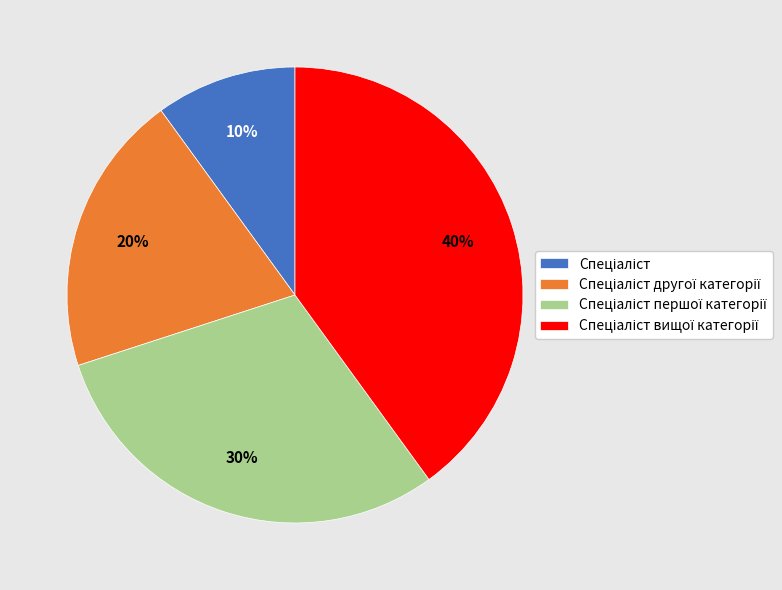

How many slices are in this pie chart?

4